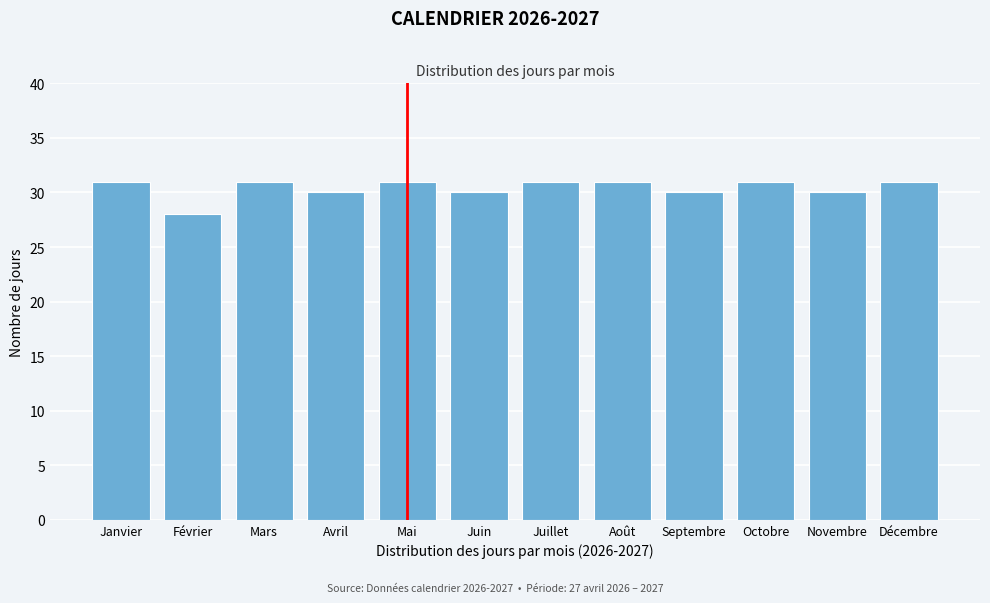

Reading right to left, list all the values displayed in this chart.

31	30	31	30	31	31	30	31	30	31	28	31